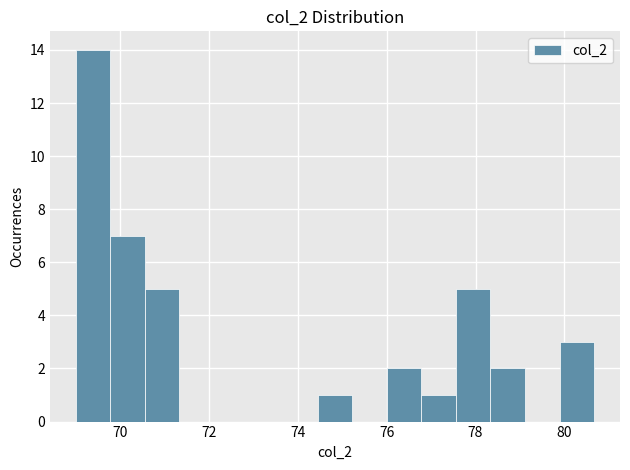

Around what value on the x-axis is the tallest bar? Give the approximate position of its centre, as read against the axis.

69.4